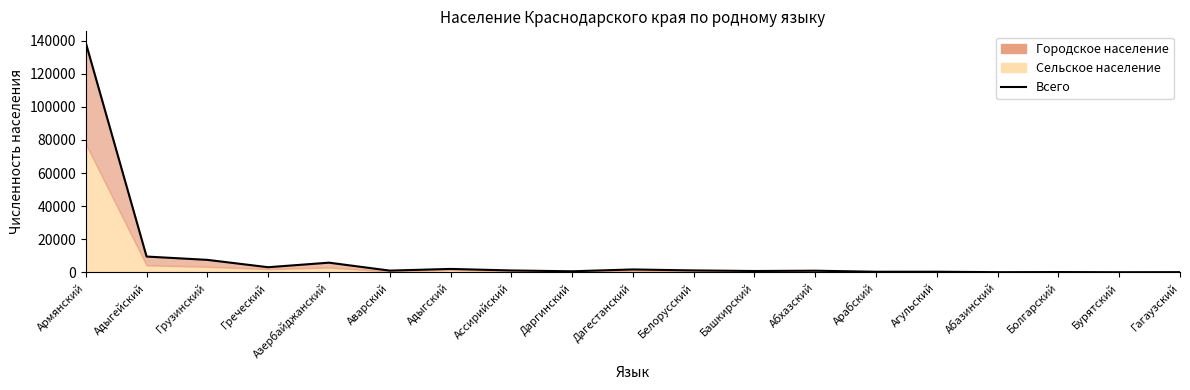

The chart shows a value of 460 at Дагестанский. True or false?

False